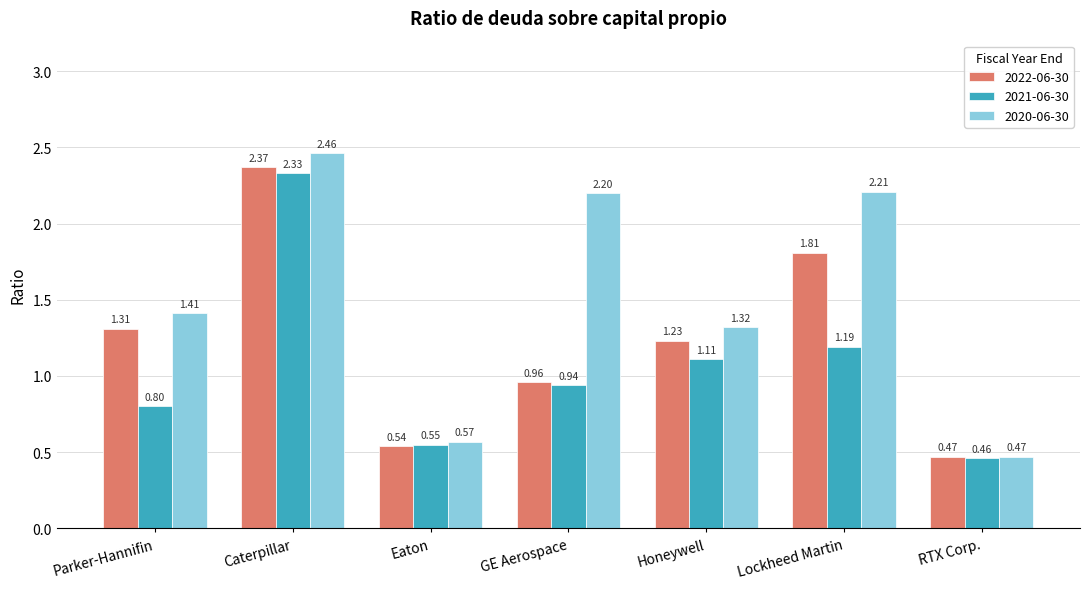

How many data points in 2022-06-30 are above 1?

4